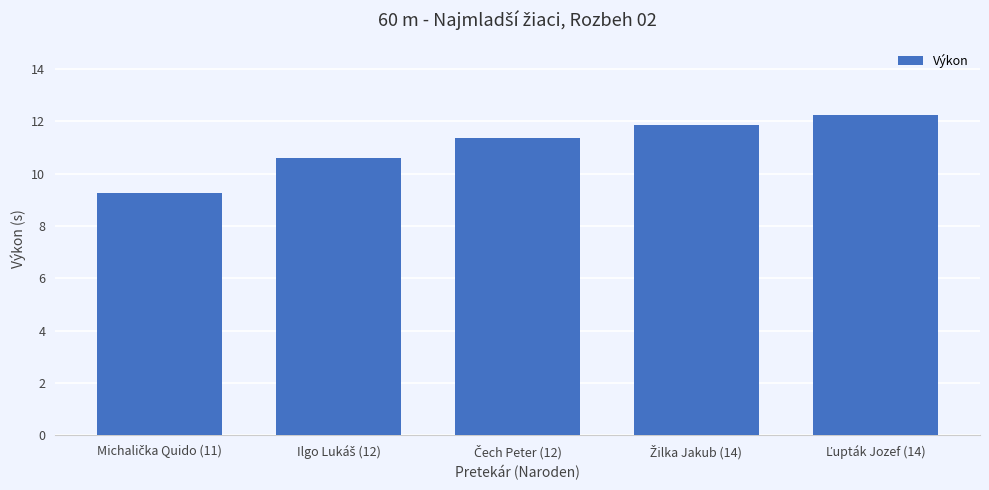

What is the difference between the maximum and minimum values?

3.0